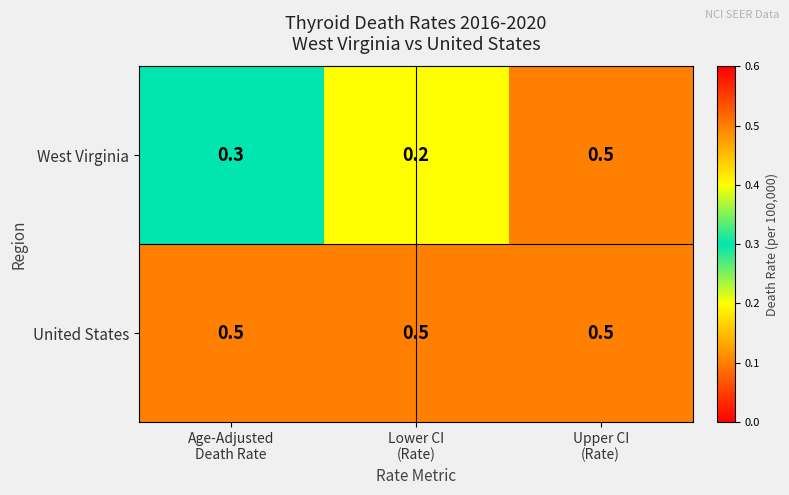

What is the maximum value shown in the chart?

0.5